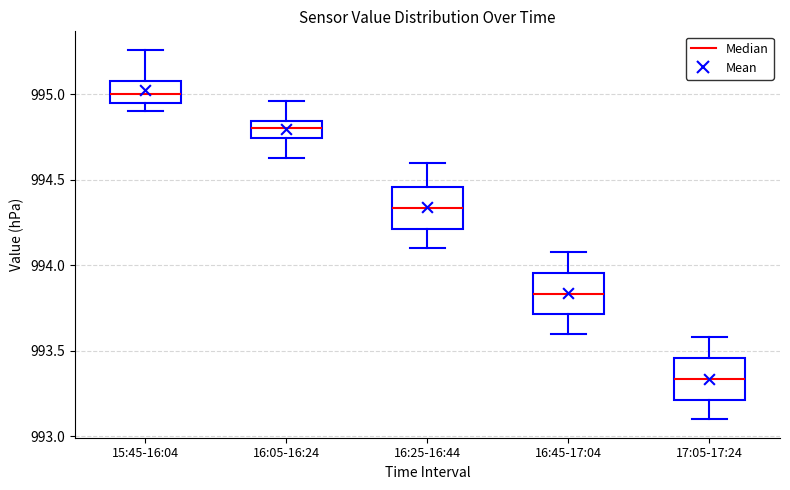

Which box's median line is the lowest?

17:05-17:24